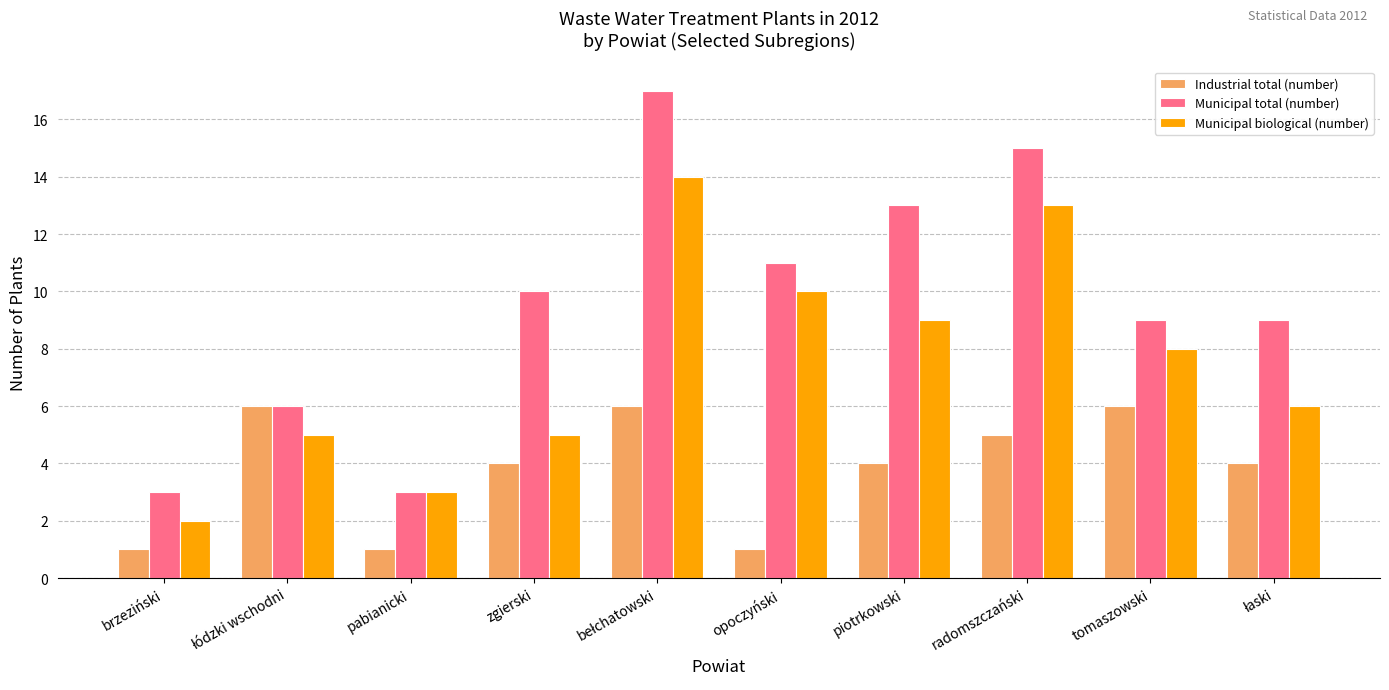

Between zgierski and radomszczański, which series saw the biggest shift?

Municipal biological (number)